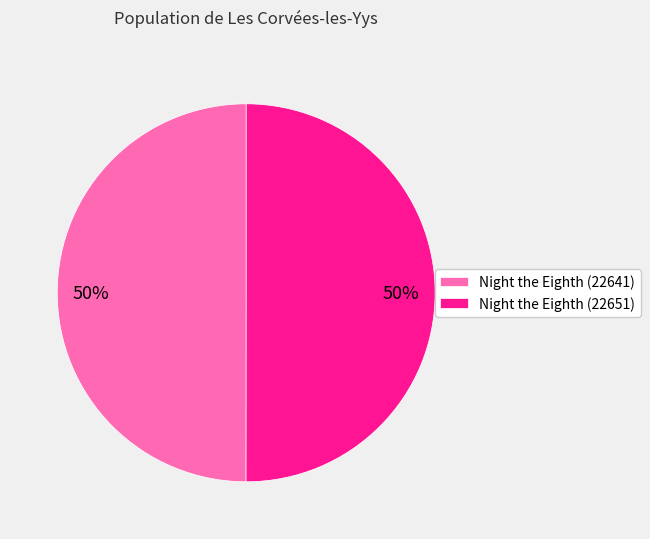

To the nearest percent, what percentage of the pie is Night the Eighth (22641)?

50%